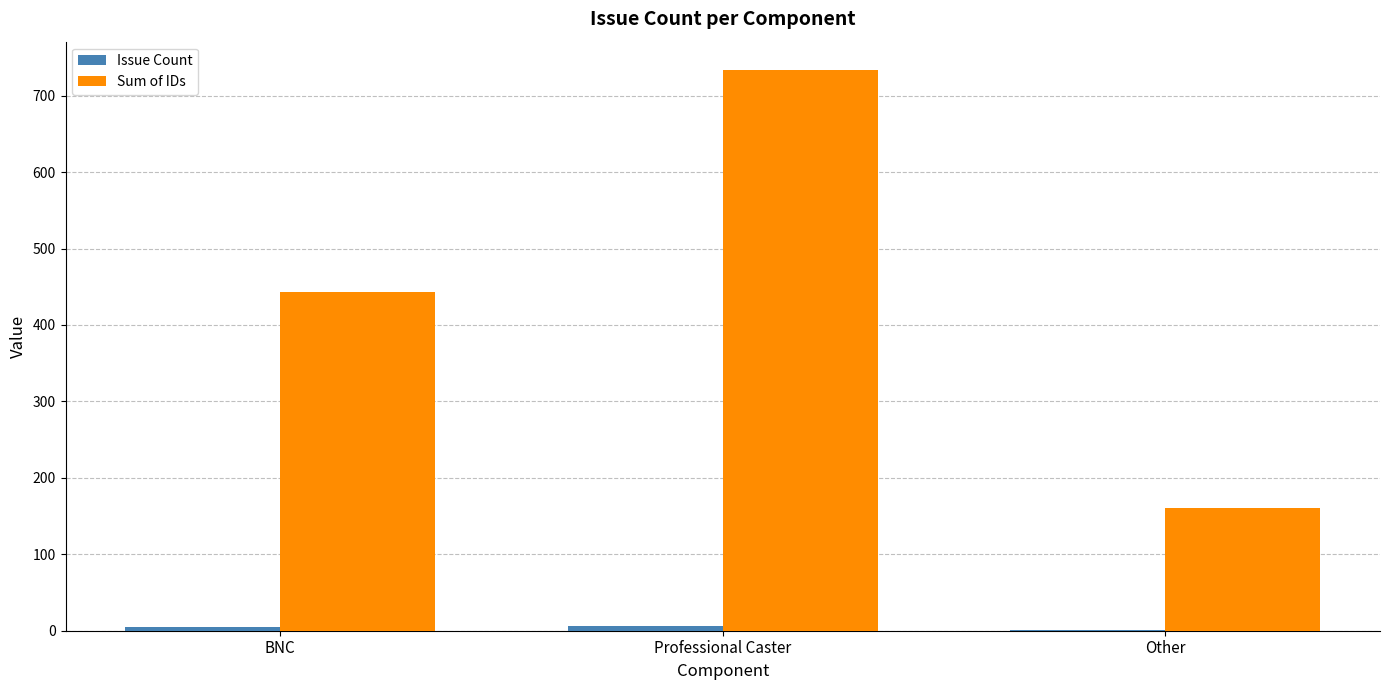

How many data points does each series have?

3